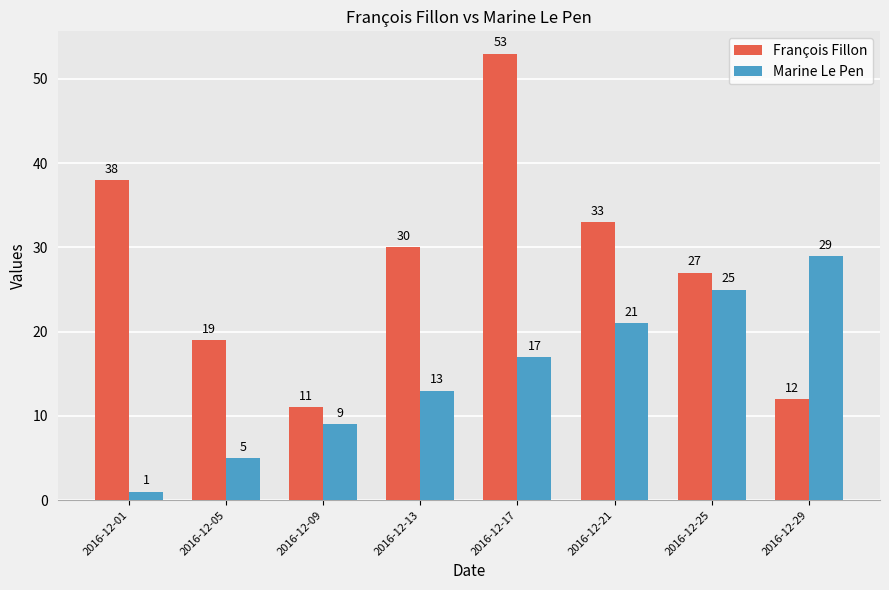

Between 2016-12-13 and 2016-12-25, which series saw the biggest shift?

Marine Le Pen